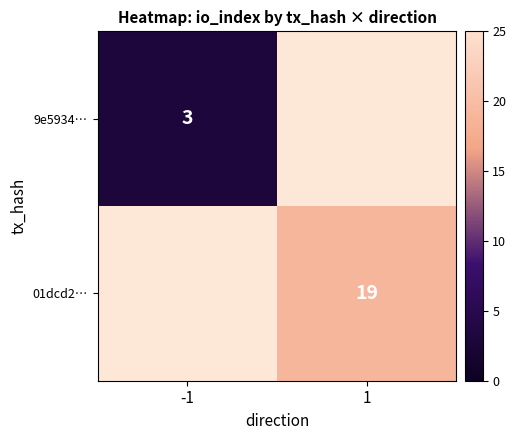

Which has a higher value, -1 or 1?

1